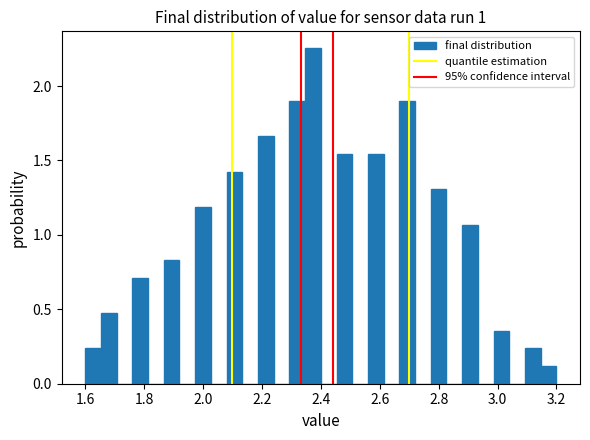

Read against the x-axis, roughly where is the centre of the tallest bar?

2.38